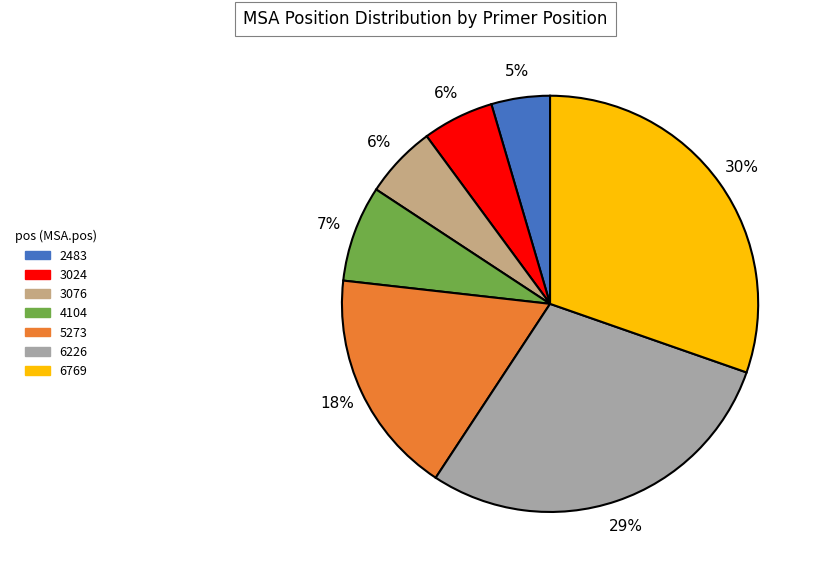

Is there a majority slice in this chart?

No